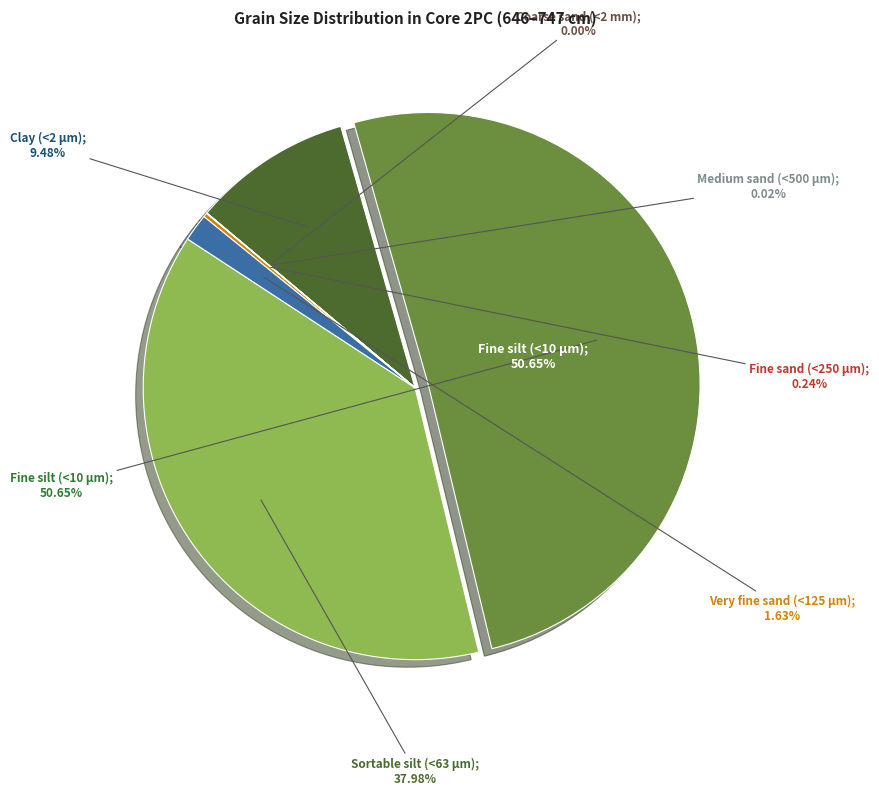

True or false: Fine silt (<10 µm) accounts for 51% of the total.

True